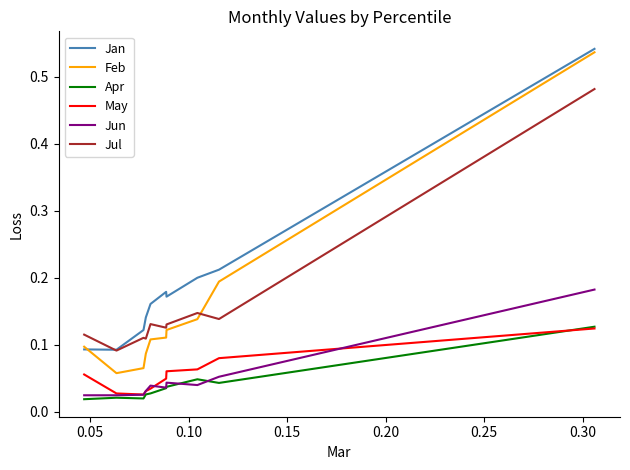

Which series has the widest spread of values?

Feb